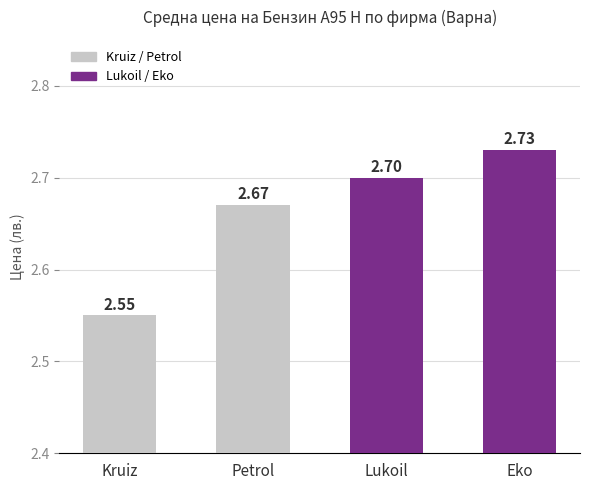

What position from the left is Lukoil?

3